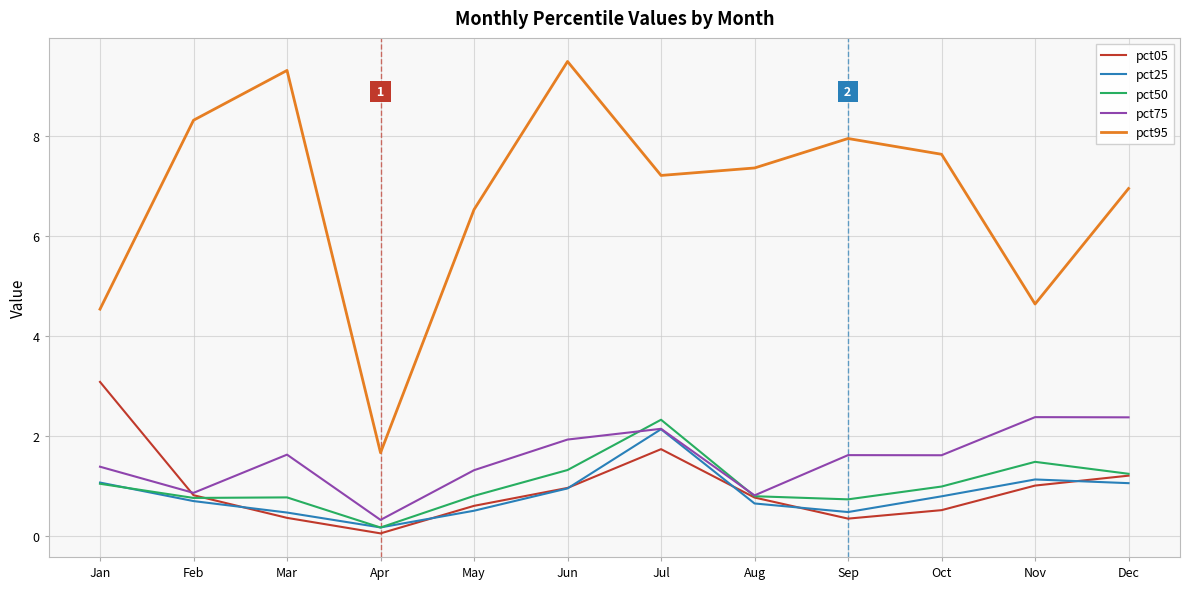

The value of pct75 at Mar is 1.6. True or false?

True